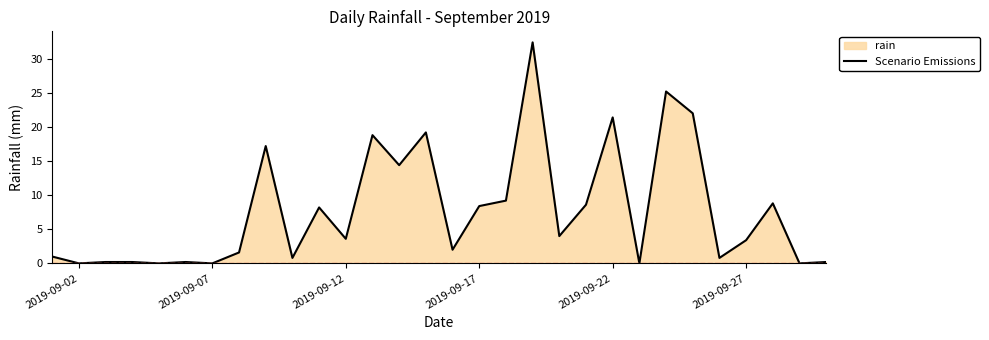

How many lines are shown in the chart?

1